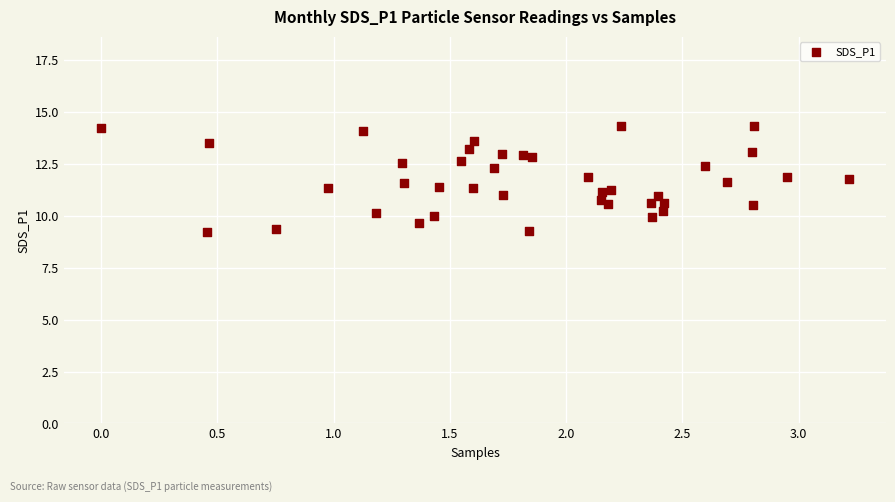

What is the range of Y values (max minus min)?

5.1